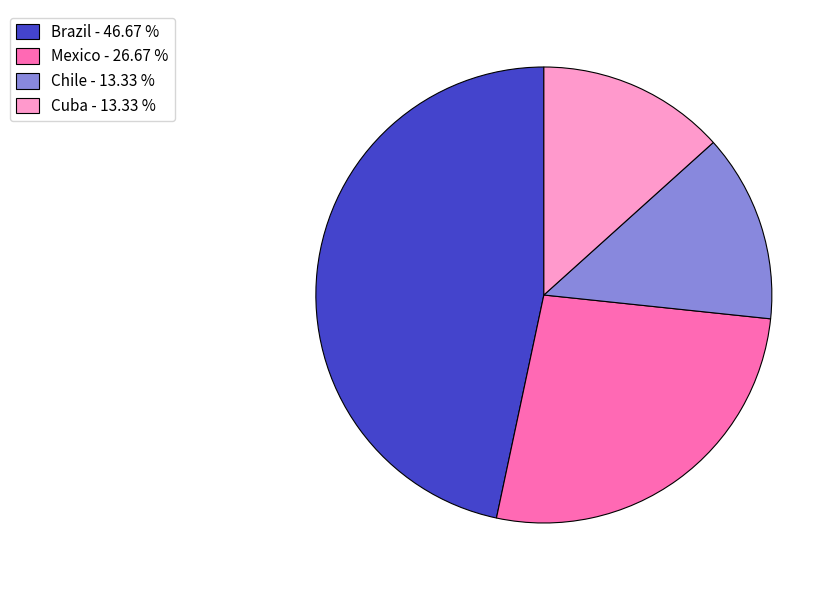

Which slice is the largest?

Brazil